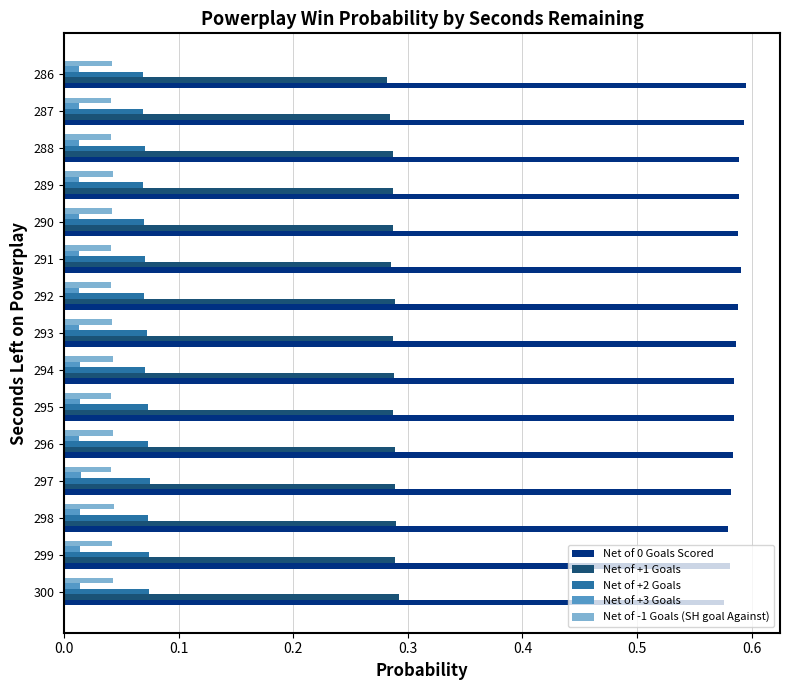

Is it true that Net of +1 Goals equals 0.1 at 292?

False